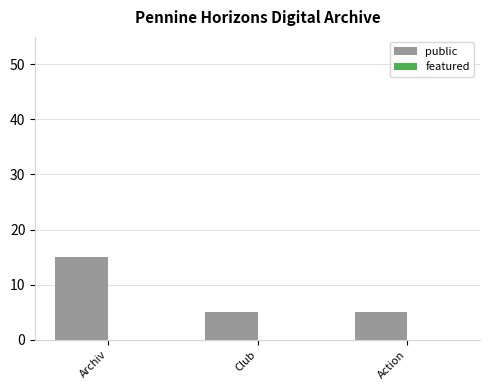

What is the label of the 3rd bar from the right?

Archiv